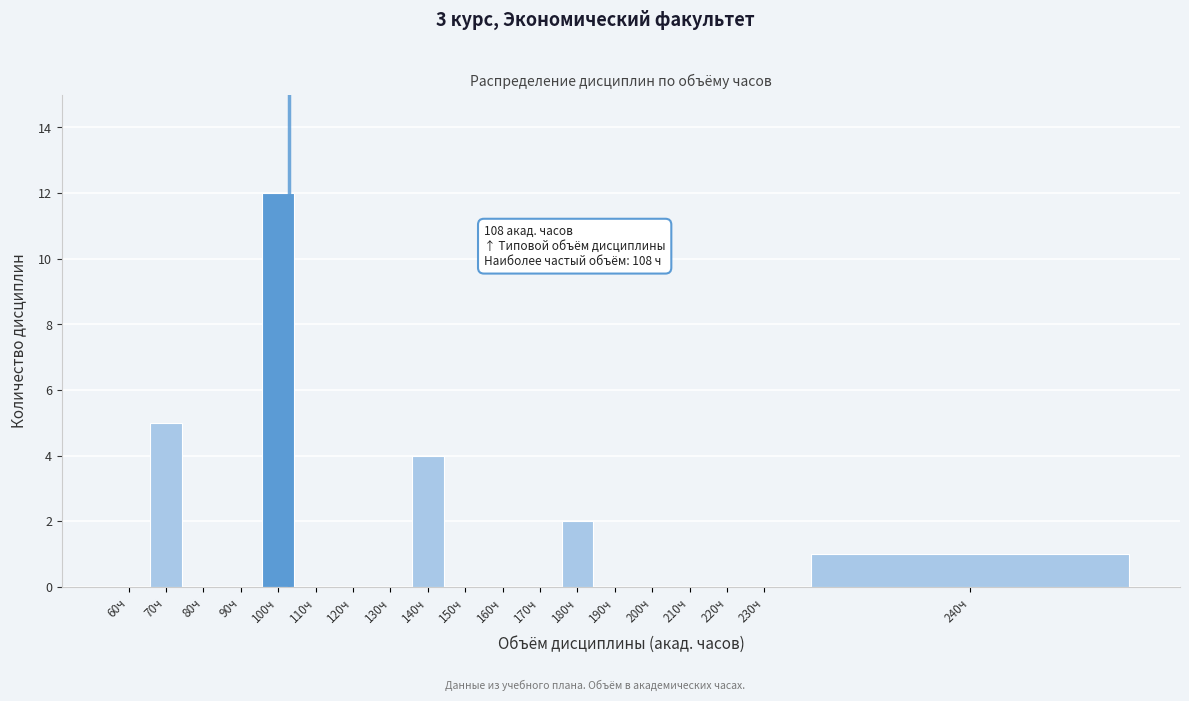

Reading left to right, extract all data points from this chart.

60ч=0	70ч=5	80ч=0	90ч=0	100ч=12	110ч=0	120ч=0	130ч=0	140ч=4	150ч=0	160ч=0	170ч=0	180ч=2	190ч=0	200ч=0	210ч=0	220ч=0	230ч=0	240ч=1